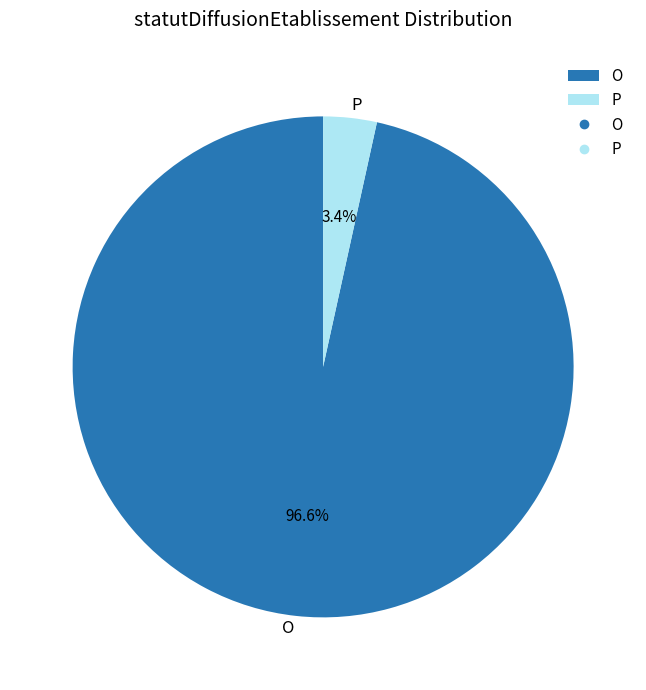

To the nearest percent, what percentage of the pie is P?

3%